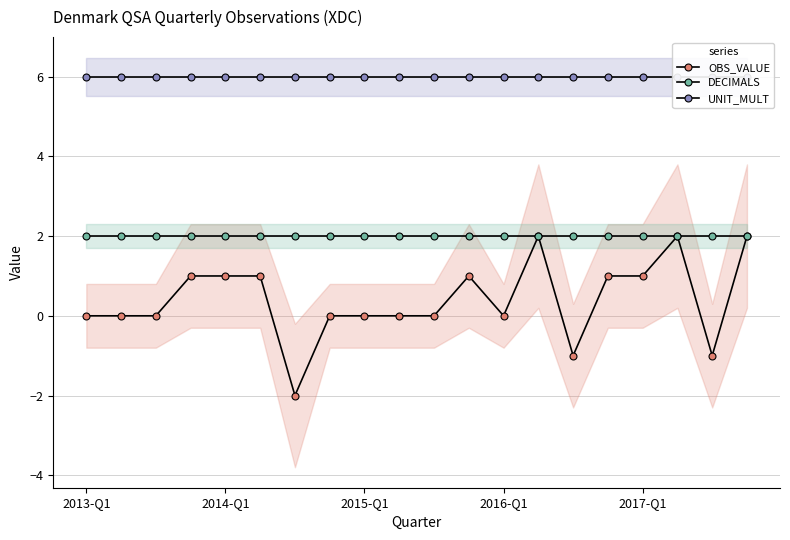

True or false: OBS_VALUE and DECIMALS cross at least once.

False